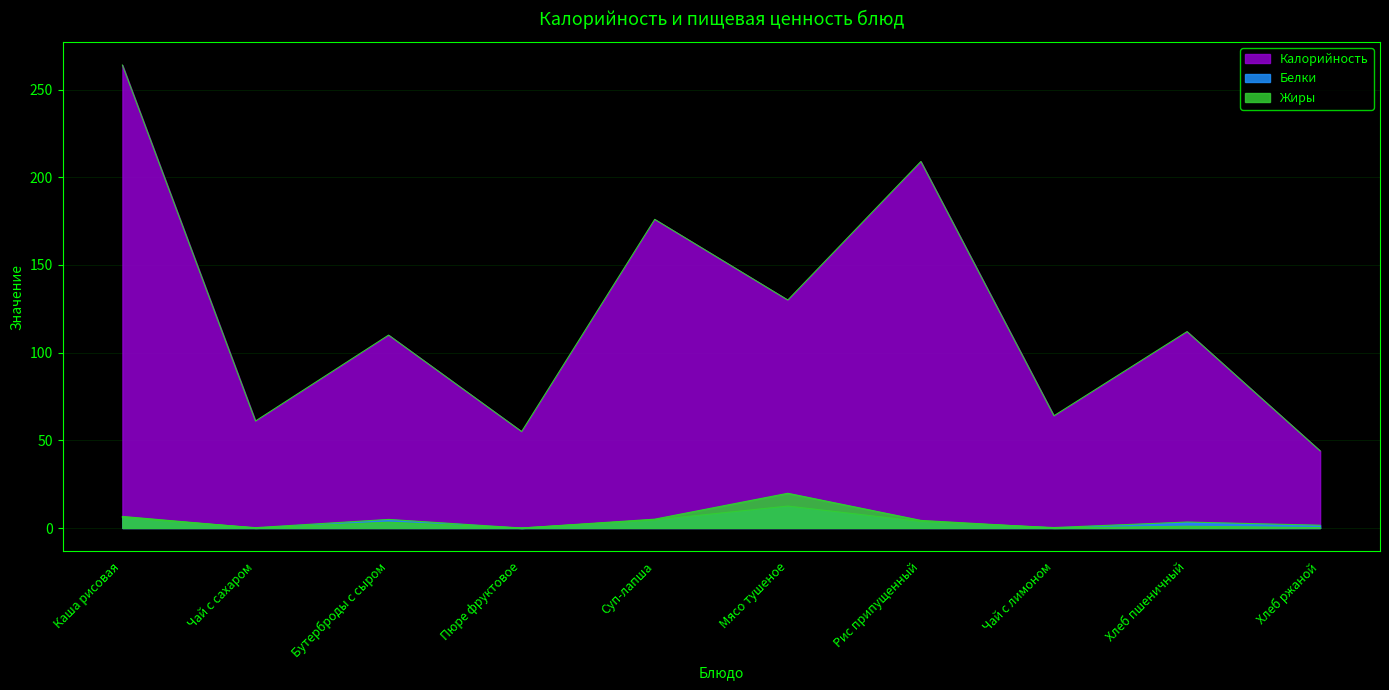

At how many categories does at least one series exceed 138?

3